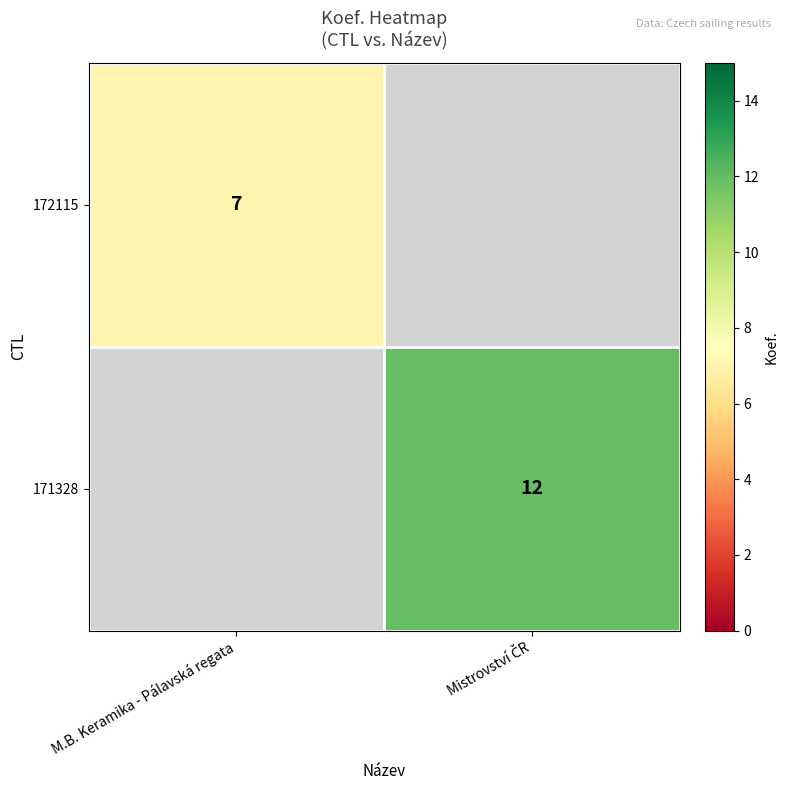

The 172115 series shows 10.7 at M.B. Keramika - Pálavská regata. True or false?

False